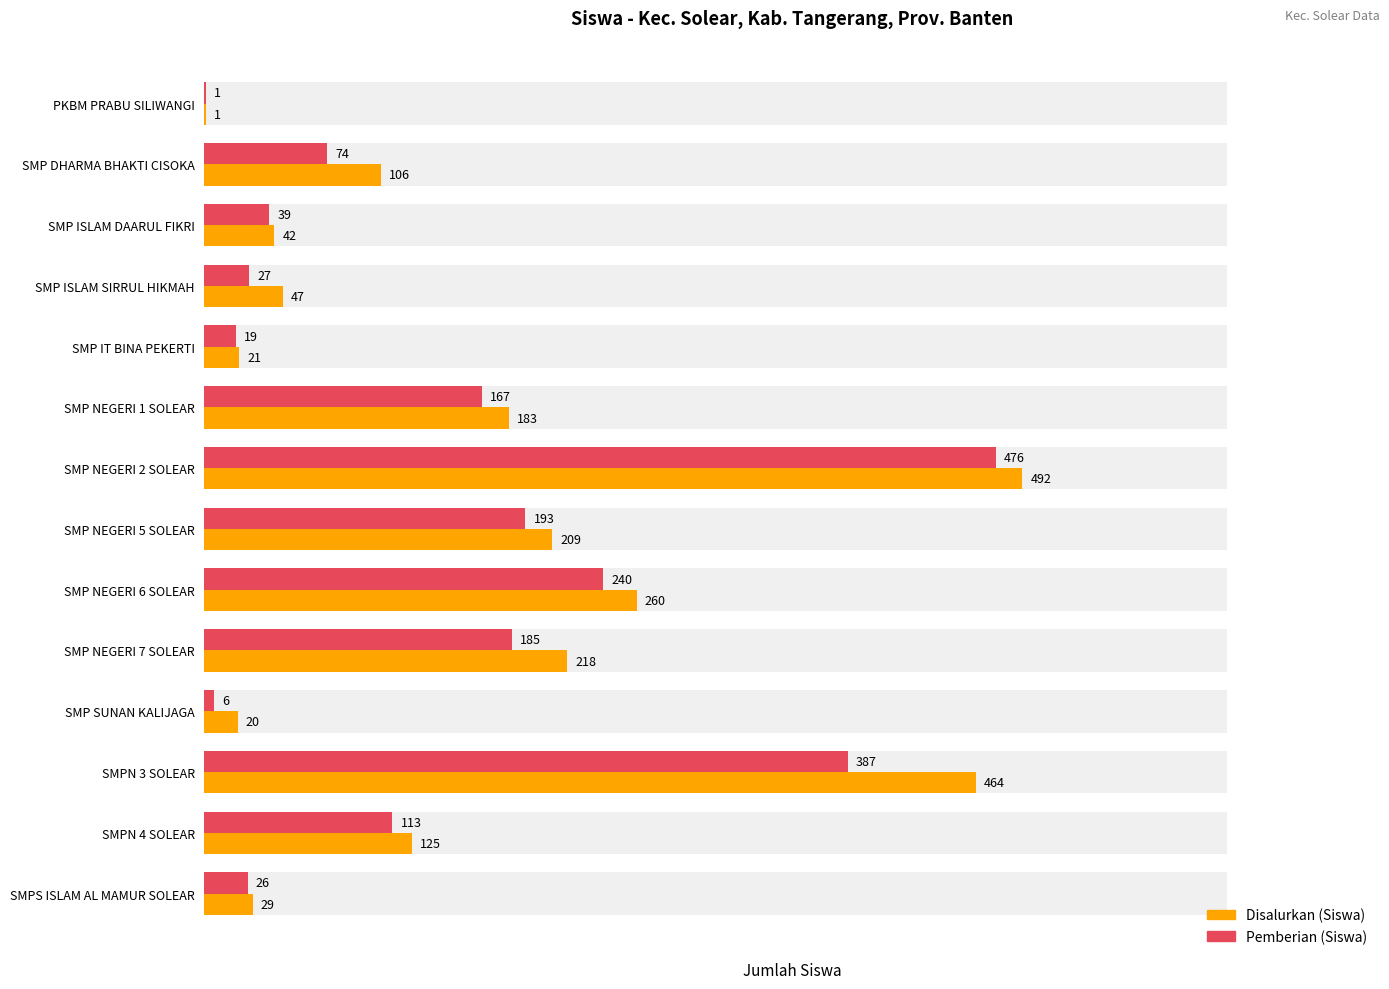

Rank the series by their maximum value, from highest to lowest.

Disalurkan (Siswa), Pemberian (Siswa)